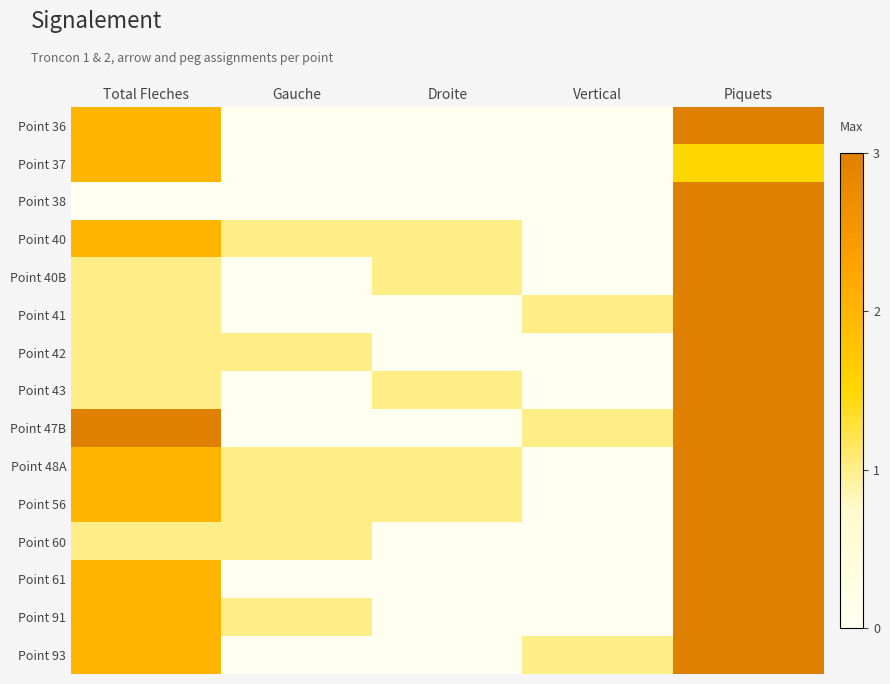

At which category is the sum across all series the highest?

Piquets